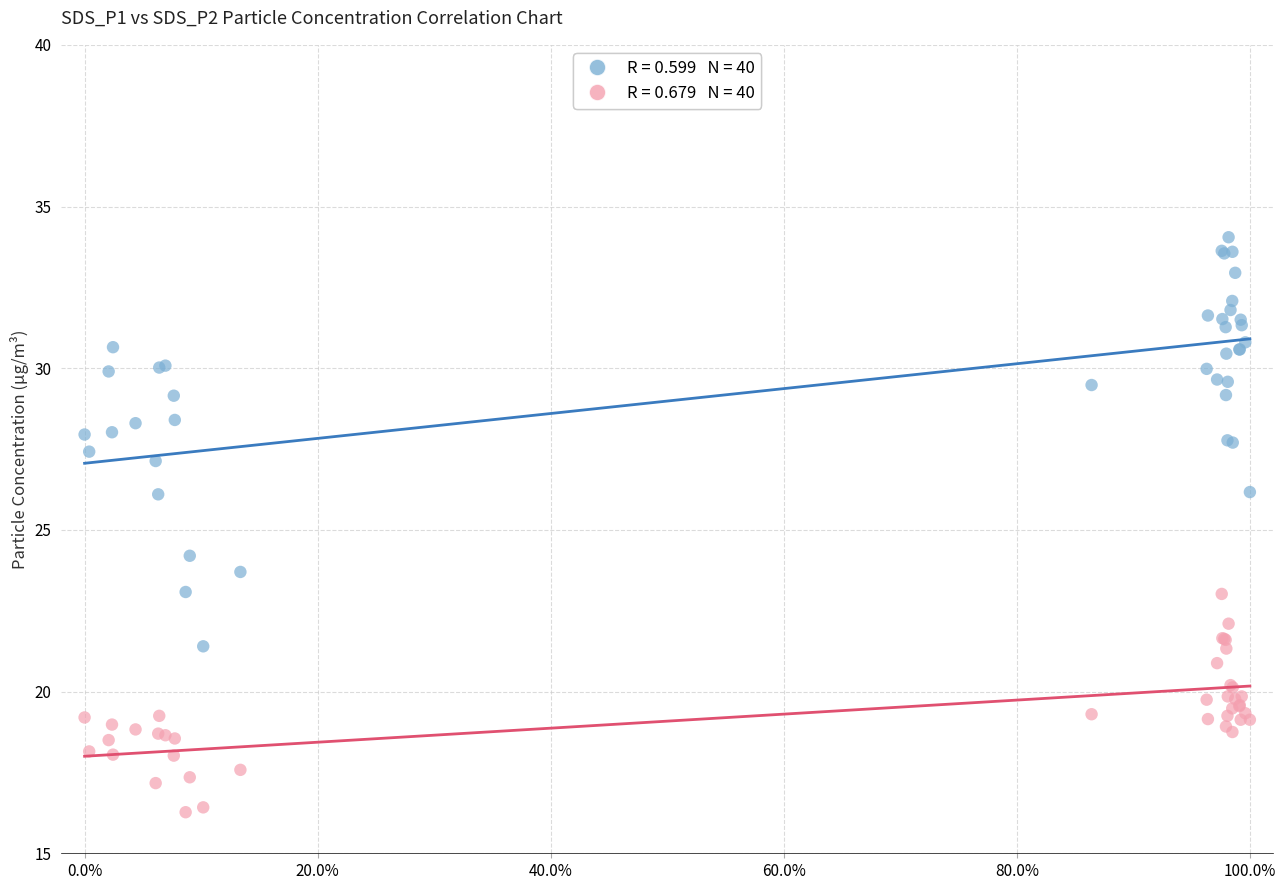

Across all series, what Y value is closest to 25?

24.2